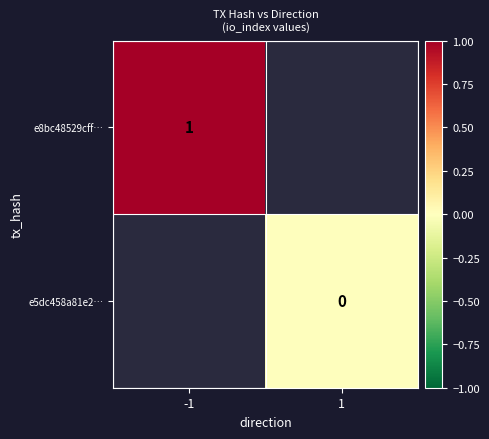

Is the value of e8bc48529cff… at -1 greater than the value of e5dc458a81e2… at 1?

Yes